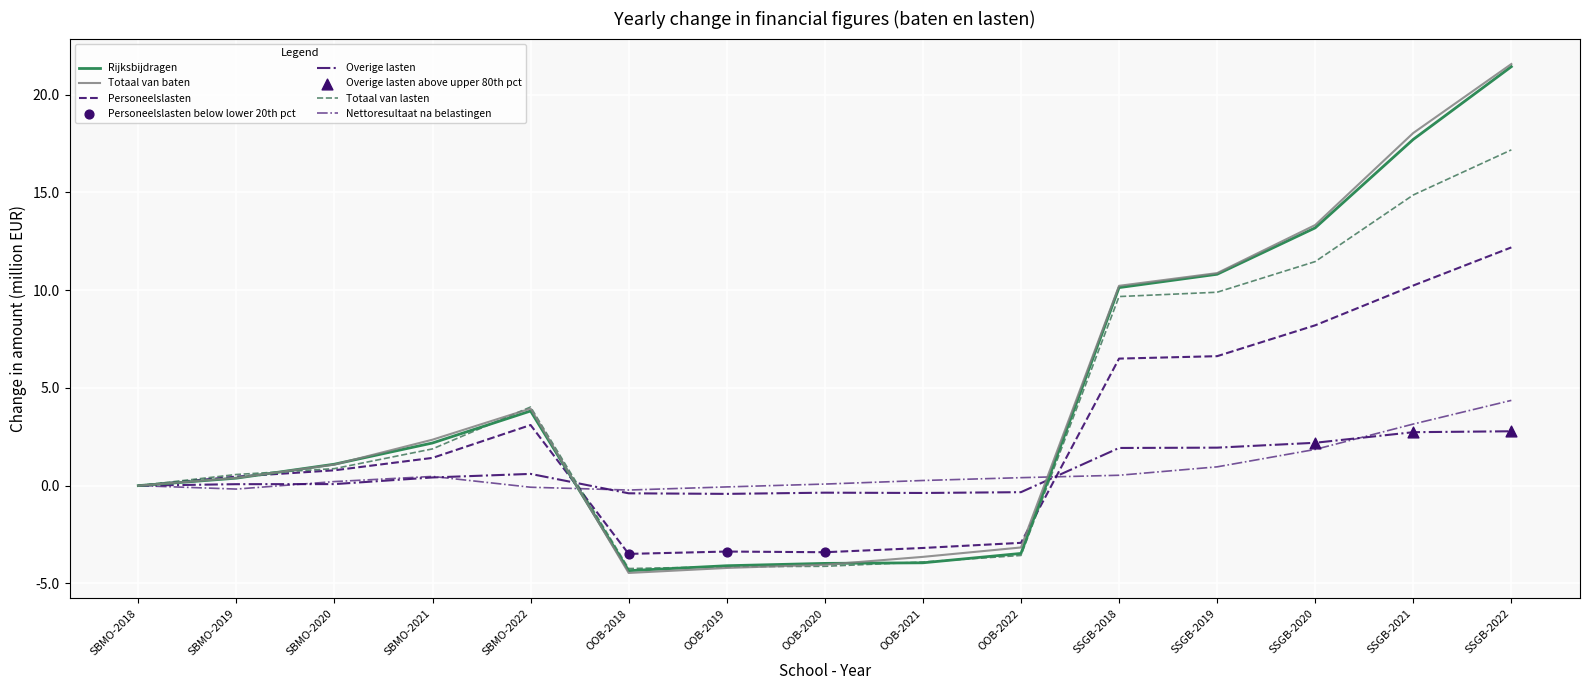

At how many categories does at least one series exceed 1?

8